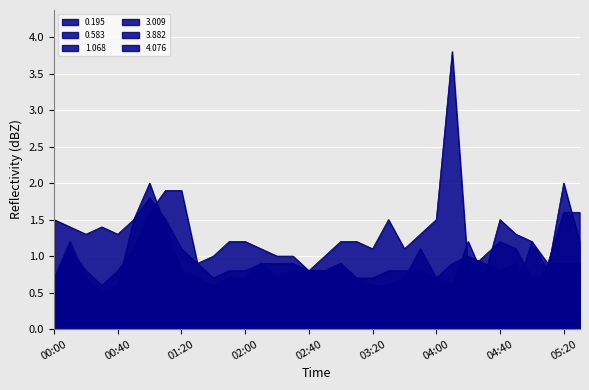

The 0.195 series shows 0.5 at 00:40. True or false?

False